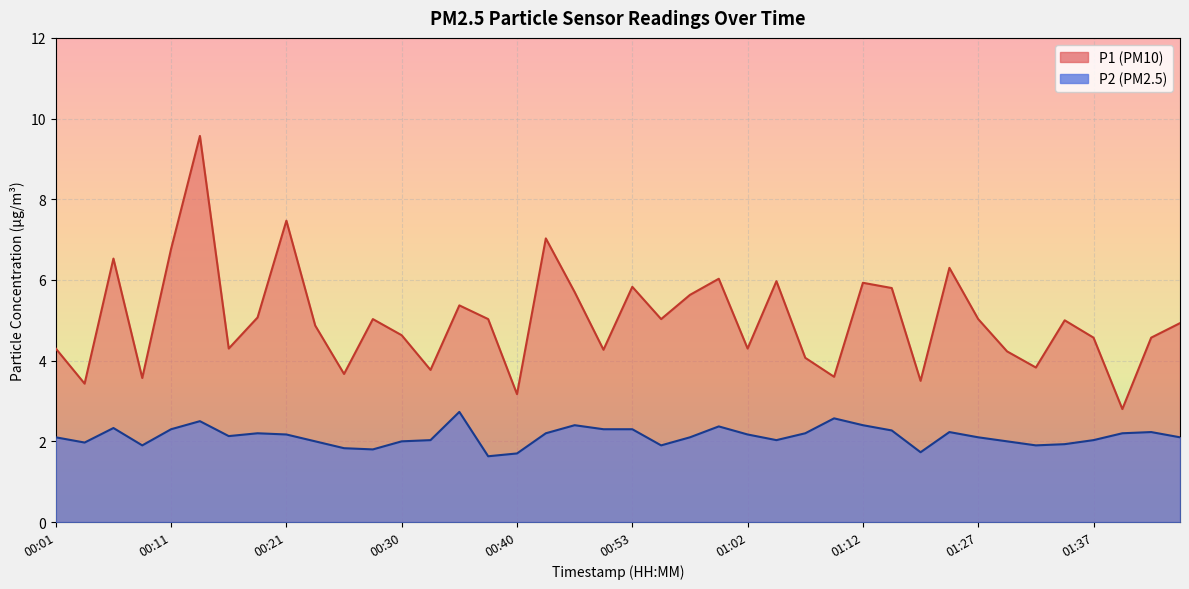

At which label does P2 first exceed 2?

00:01